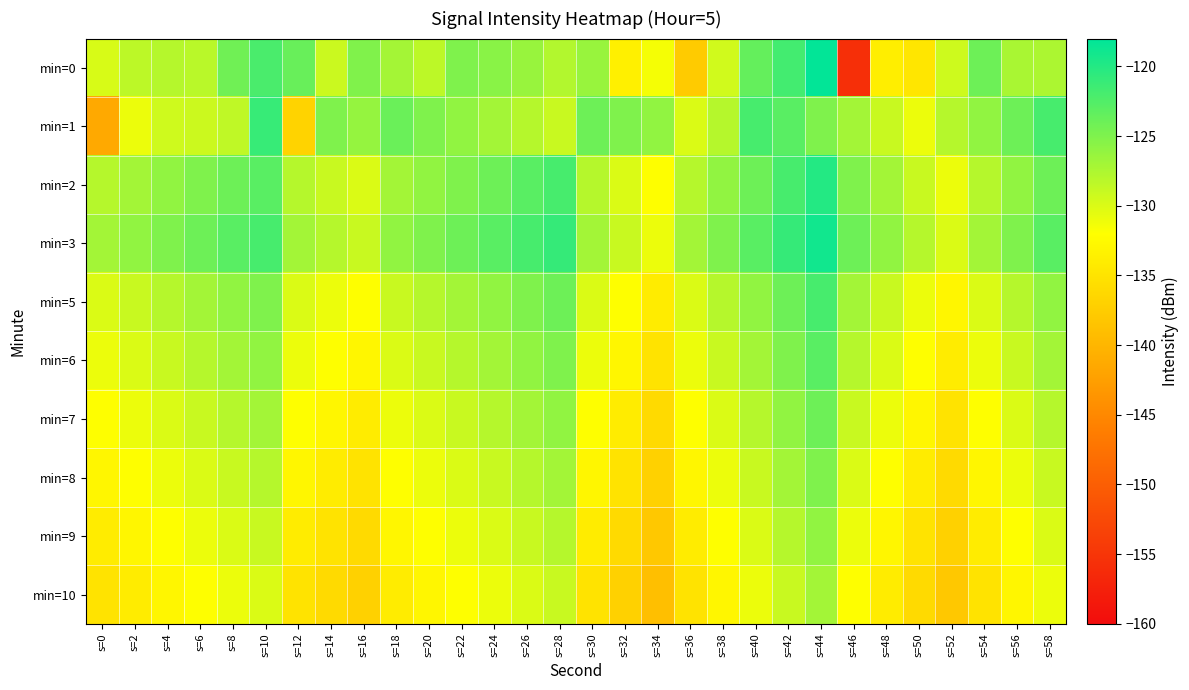

Reading left to right, extract all data points from this chart.

min=0: s=0=-129.8	s=2=-128.3	s=4=-128.0	s=6=-128.2	s=8=-124.2	s=10=-122.2	s=12=-123.7	s=14=-129.2	s=16=-125.1	s=18=-127.0	s=20=-128.4	s=22=-125.0	s=24=-125.6	s=26=-126.4	s=28=-127.8	s=30=-126.4	s=32=-133.6	s=34=-131.5	s=36=-137.7	s=38=-129.4	s=40=-123.5	s=42=-121.8	s=44=-118.2	s=46=-155.7	s=48=-133.8	s=50=-134.7	s=52=-129.3	s=54=-124.1	s=56=-127.3	s=58=-127.5
min=1: s=0=-141.4	s=2=-131.0	s=4=-129.4	s=6=-129.2	s=8=-128.5	s=10=-121.0	s=12=-136.9	s=14=-125.0	s=16=-126.2	s=18=-123.8	s=20=-125.0	s=22=-126.0	s=24=-127.0	s=26=-128.0	s=28=-129.0	s=30=-124.0	s=32=-125.0	s=34=-126.0	s=36=-130.0	s=38=-128.0	s=40=-122.0	s=42=-123.0	s=44=-125.0	s=46=-127.0	s=48=-129.0	s=50=-131.0	s=52=-128.0	s=54=-126.0	s=56=-124.0	s=58=-122.0
min=2: s=0=-128.0	s=2=-127.0	s=4=-126.0	s=6=-125.0	s=8=-124.0	s=10=-123.0	s=12=-128.0	s=14=-129.0	s=16=-130.0	s=18=-127.0	s=20=-126.0	s=22=-125.0	s=24=-124.0	s=26=-123.0	s=28=-122.0	s=30=-128.0	s=32=-130.0	s=34=-132.0	s=36=-128.0	s=38=-126.0	s=40=-124.0	s=42=-122.0	s=44=-120.0	s=46=-125.0	s=48=-127.0	s=50=-129.0	s=52=-131.0	s=54=-128.0	s=56=-126.0	s=58=-124.0
min=3: s=0=-127.0	s=2=-126.0	s=4=-125.0	s=6=-124.0	s=8=-123.0	s=10=-122.0	s=12=-127.0	s=14=-128.0	s=16=-129.0	s=18=-126.0	s=20=-125.0	s=22=-124.0	s=24=-123.0	s=26=-122.0	s=28=-121.0	s=30=-127.0	s=32=-129.0	s=34=-131.0	s=36=-127.0	s=38=-125.0	s=40=-123.0	s=42=-121.0	s=44=-119.0	s=46=-124.0	s=48=-126.0	s=50=-128.0	s=52=-130.0	s=54=-127.0	s=56=-125.0	s=58=-123.0
min=5: s=0=-130.0	s=2=-129.0	s=4=-128.0	s=6=-127.0	s=8=-126.0	s=10=-125.0	s=12=-130.0	s=14=-131.0	s=16=-132.0	s=18=-129.0	s=20=-128.0	s=22=-127.0	s=24=-126.0	s=26=-125.0	s=28=-124.0	s=30=-130.0	s=32=-132.0	s=34=-134.0	s=36=-130.0	s=38=-128.0	s=40=-126.0	s=42=-124.0	s=44=-122.0	s=46=-127.0	s=48=-129.0	s=50=-131.0	s=52=-133.0	s=54=-130.0	s=56=-128.0	s=58=-126.0
min=6: s=0=-131.0	s=2=-130.0	s=4=-129.0	s=6=-128.0	s=8=-127.0	s=10=-126.0	s=12=-131.0	s=14=-132.0	s=16=-133.0	s=18=-130.0	s=20=-129.0	s=22=-128.0	s=24=-127.0	s=26=-126.0	s=28=-125.0	s=30=-131.0	s=32=-133.0	s=34=-135.0	s=36=-131.0	s=38=-129.0	s=40=-127.0	s=42=-125.0	s=44=-123.0	s=46=-128.0	s=48=-130.0	s=50=-132.0	s=52=-134.0	s=54=-131.0	s=56=-129.0	s=58=-127.0
min=7: s=0=-132.0	s=2=-131.0	s=4=-130.0	s=6=-129.0	s=8=-128.0	s=10=-127.0	s=12=-132.0	s=14=-133.0	s=16=-134.0	s=18=-131.0	s=20=-130.0	s=22=-129.0	s=24=-128.0	s=26=-127.0	s=28=-126.0	s=30=-132.0	s=32=-134.0	s=34=-136.0	s=36=-132.0	s=38=-130.0	s=40=-128.0	s=42=-126.0	s=44=-124.0	s=46=-129.0	s=48=-131.0	s=50=-133.0	s=52=-135.0	s=54=-132.0	s=56=-130.0	s=58=-128.0
min=8: s=0=-133.0	s=2=-132.0	s=4=-131.0	s=6=-130.0	s=8=-129.0	s=10=-128.0	s=12=-133.0	s=14=-134.0	s=16=-135.0	s=18=-132.0	s=20=-131.0	s=22=-130.0	s=24=-129.0	s=26=-128.0	s=28=-127.0	s=30=-133.0	s=32=-135.0	s=34=-137.0	s=36=-133.0	s=38=-131.0	s=40=-129.0	s=42=-127.0	s=44=-125.0	s=46=-130.0	s=48=-132.0	s=50=-134.0	s=52=-136.0	s=54=-133.0	s=56=-131.0	s=58=-129.0
min=9: s=0=-134.0	s=2=-133.0	s=4=-132.0	s=6=-131.0	s=8=-130.0	s=10=-129.0	s=12=-134.0	s=14=-135.0	s=16=-136.0	s=18=-133.0	s=20=-132.0	s=22=-131.0	s=24=-130.0	s=26=-129.0	s=28=-128.0	s=30=-134.0	s=32=-136.0	s=34=-138.0	s=36=-134.0	s=38=-132.0	s=40=-130.0	s=42=-128.0	s=44=-126.0	s=46=-131.0	s=48=-133.0	s=50=-135.0	s=52=-137.0	s=54=-134.0	s=56=-132.0	s=58=-130.0
min=10: s=0=-135.0	s=2=-134.0	s=4=-133.0	s=6=-132.0	s=8=-131.0	s=10=-130.0	s=12=-135.0	s=14=-136.0	s=16=-137.0	s=18=-134.0	s=20=-133.0	s=22=-132.0	s=24=-131.0	s=26=-130.0	s=28=-129.0	s=30=-135.0	s=32=-137.0	s=34=-139.0	s=36=-135.0	s=38=-133.0	s=40=-131.0	s=42=-129.0	s=44=-127.0	s=46=-132.0	s=48=-134.0	s=50=-136.0	s=52=-138.0	s=54=-135.0	s=56=-133.0	s=58=-131.0